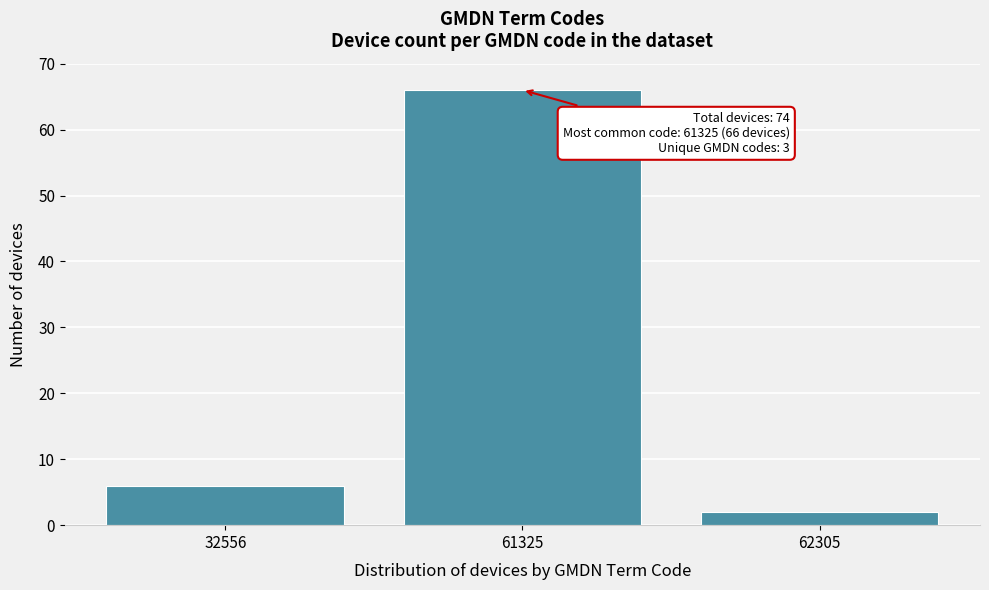

Reading left to right, what are all the values shown in this chart?

32556=6	61325=66	62305=2